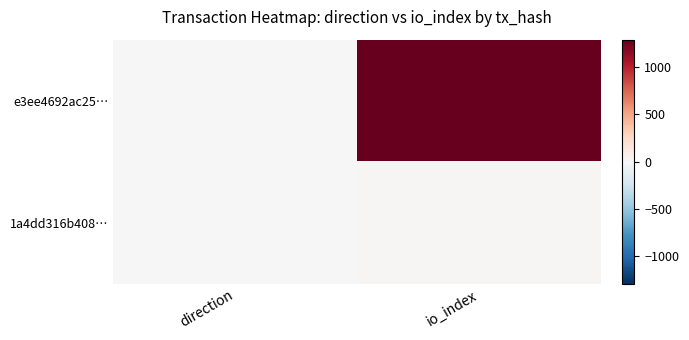

Between direction and io_index, which is larger?

io_index